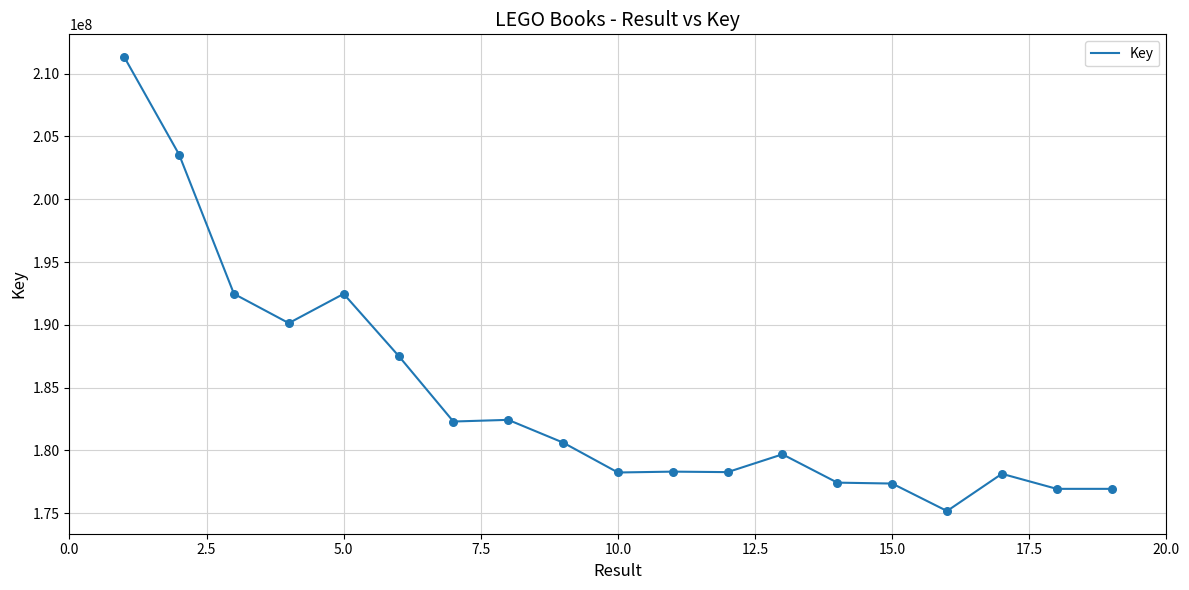

What is the difference between the maximum and minimum values?

36152838